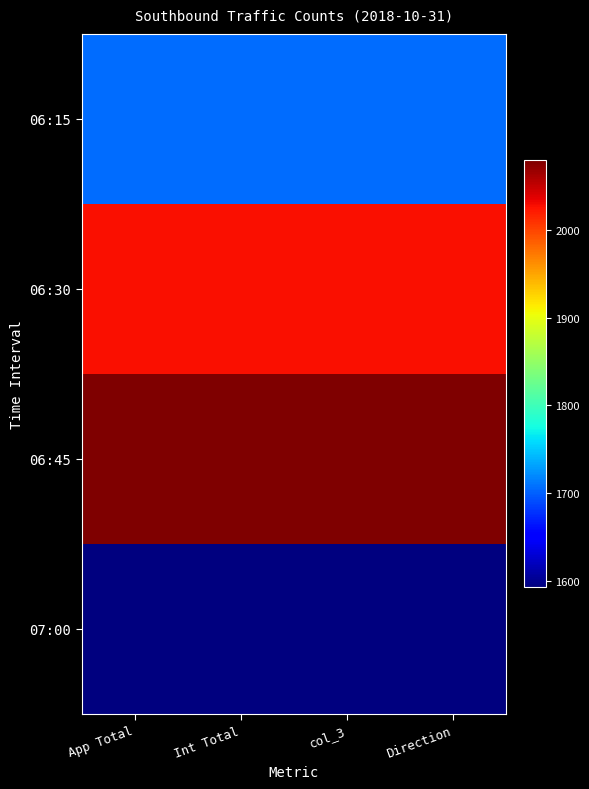

Reading left to right, extract all data points from this chart.

06:15: App Total=1706	Int Total=1706	col_3=1706	Direction=1706
06:30: App Total=2027	Int Total=2027	col_3=2027	Direction=2027
06:45: App Total=2079	Int Total=2079	col_3=2079	Direction=2079
07:00: App Total=1593	Int Total=1593	col_3=1593	Direction=1593